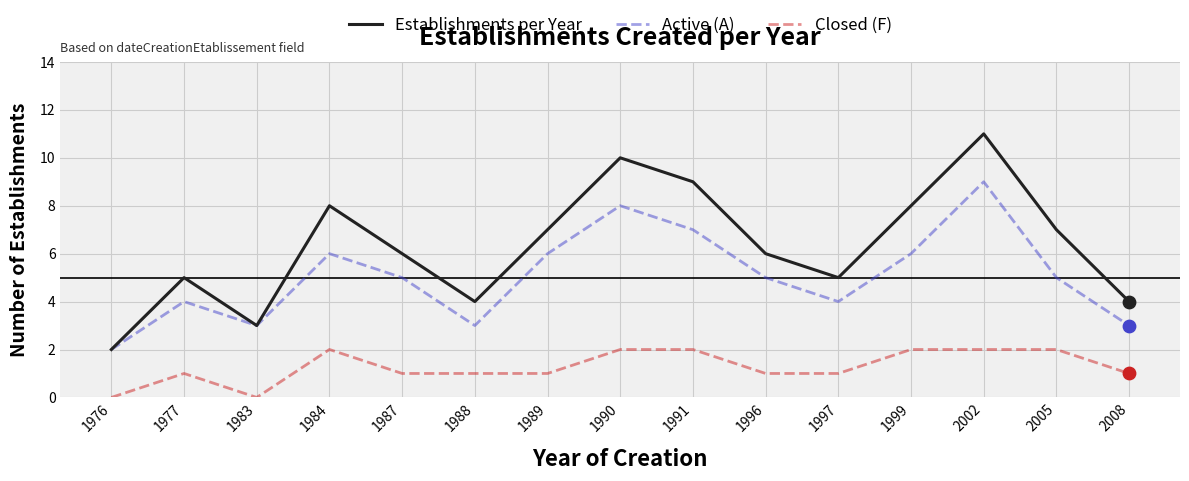

What is the total value across all series at 1983?

6